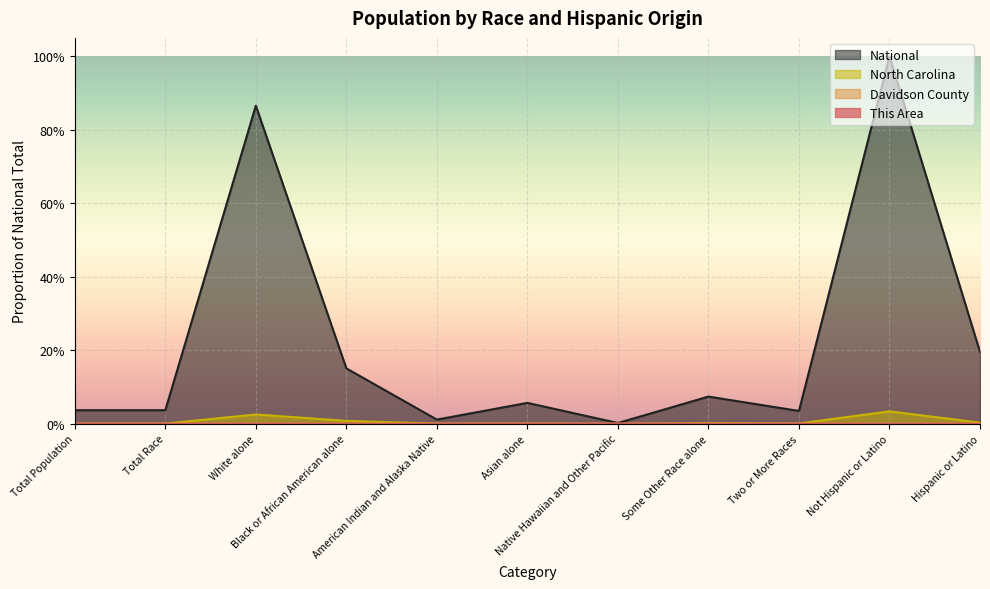

True or false: Davidson County has more than 2 points higher than both neighbors.

True